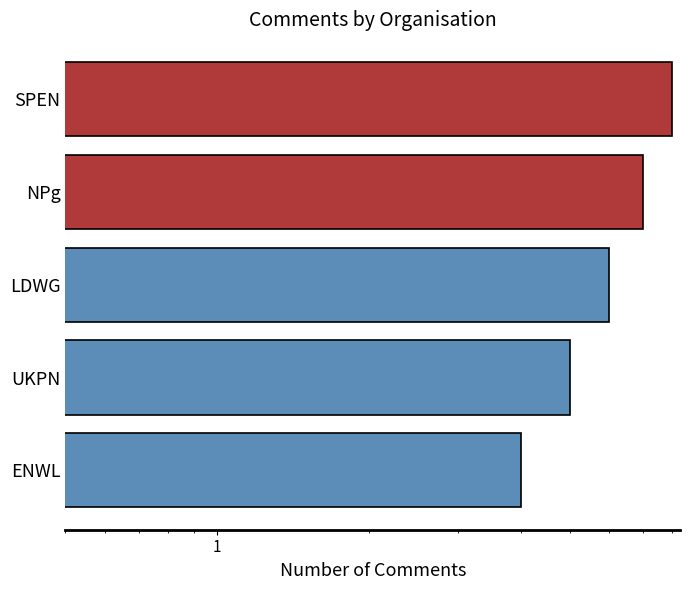

How many distinct data groups are displayed?

1